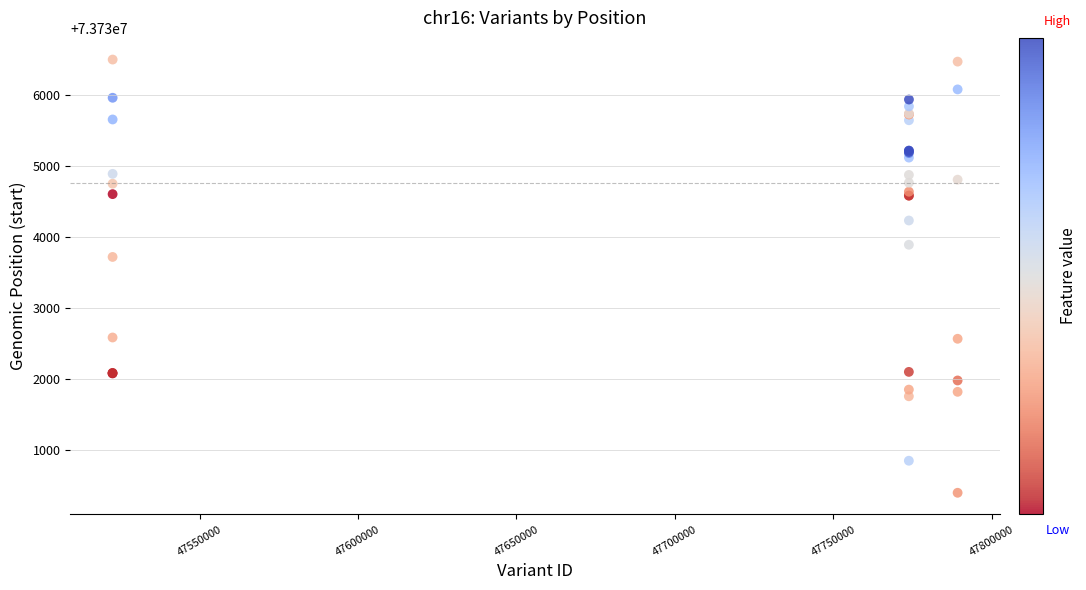

What Y value in the scatter plot is closest to 73733445?

73733716